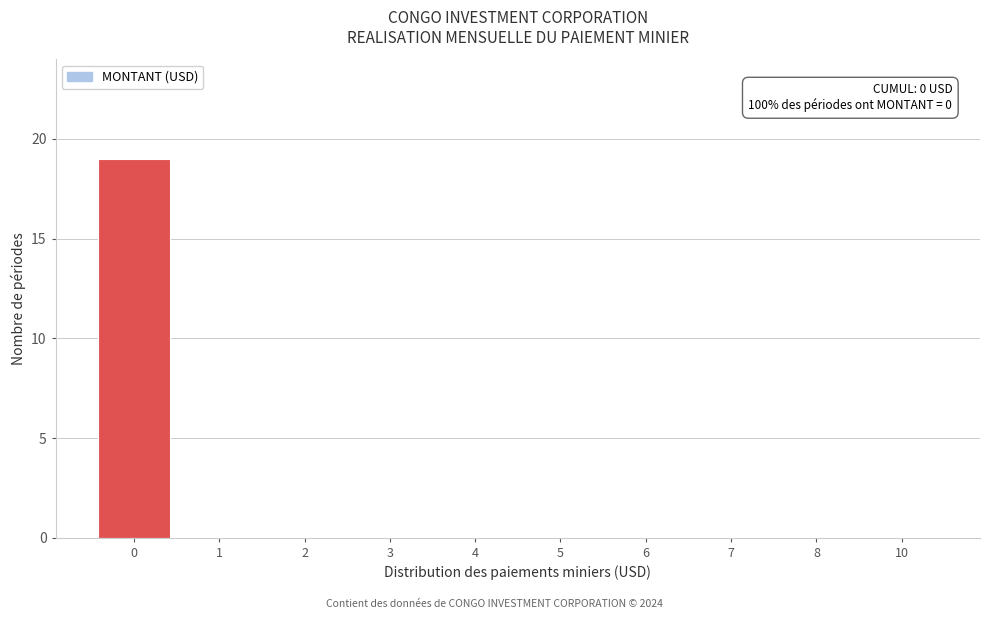

Reading right to left, what are all the values shown in this chart?

10=0	8=0	7=0	6=0	5=0	4=0	3=0	2=0	1=0	0=19